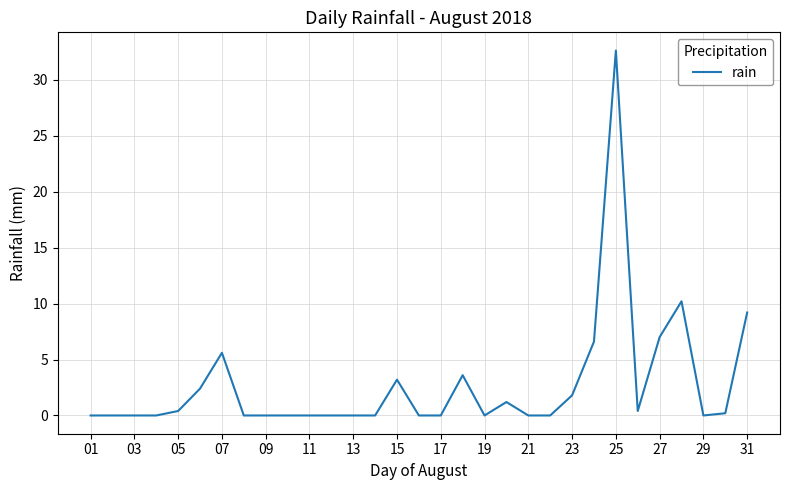

What is the difference between the maximum and minimum values?

32.6